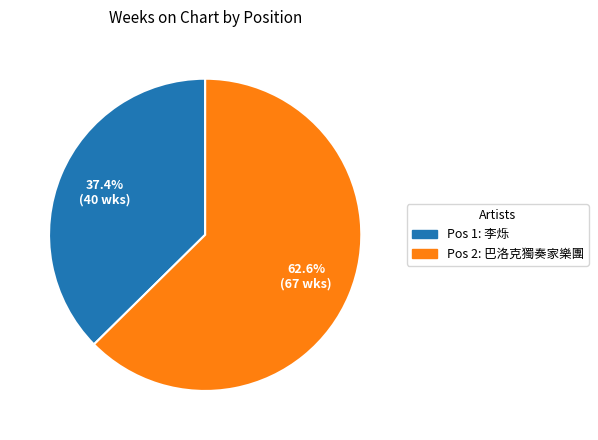

Is there a majority slice in this chart?

Yes